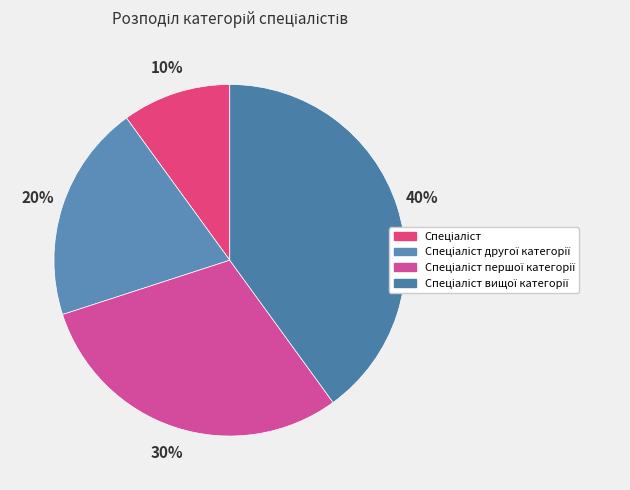

To the nearest percent, what percentage of the pie is Спеціаліст вищої категорії?

40%